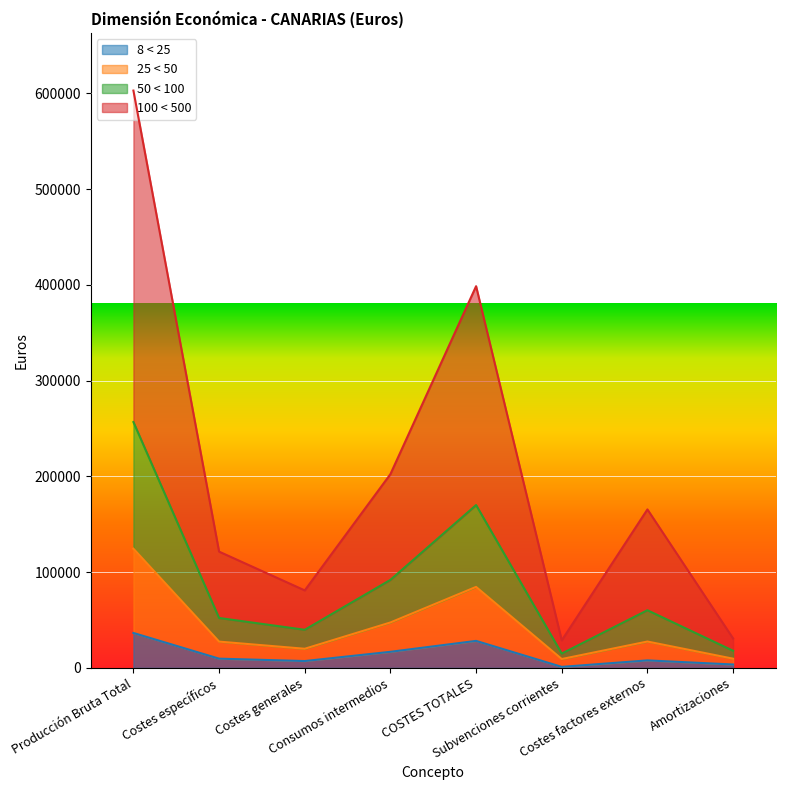

How many distinct data groups are displayed?

4